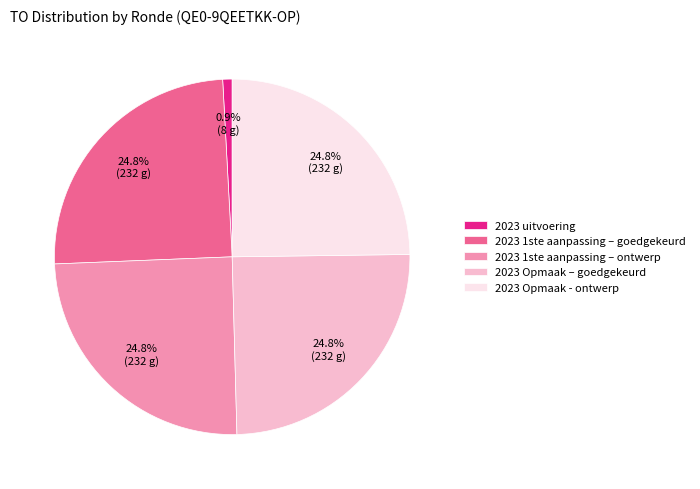

What is the smallest slice in the pie chart?

2023 uitvoering